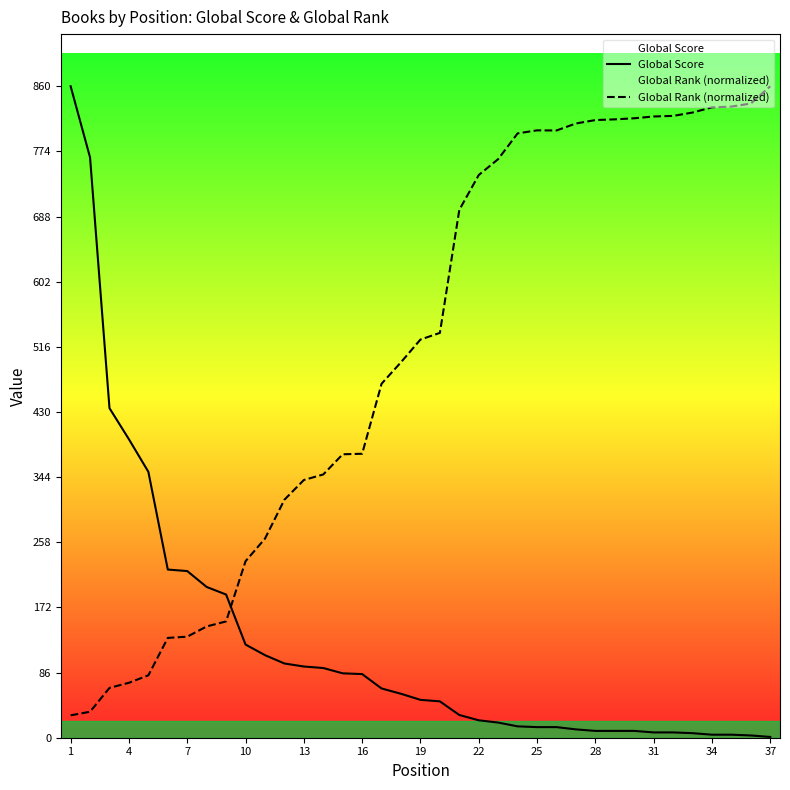

Reading right to left, transcribe all the data shown in this chart.

Global Score: 1.0	3.0	4.0	4.0	6.0	7.0	7.0	9.0	9.0	9.0	11.0	14.0	14.0	15.0	20.0	23.0	30.0	48.0	50.0	58.0	65.0	84.0	85.0	92.0	94.0	98.0	109.0	123.0	189.0	199.0	220.0	222.0	351.0	394.0	435.0	766.0	860.0
Global Rank (normalized): 860.0	837.2	833.1	832.1	825.3	820.8	820.1	817.7	816.3	815.3	810.8	801.6	801.8	797.8	763.8	742.8	696.8	534.4	525.6	495.7	467.3	374.8	374.2	347.5	340.2	314.2	262.8	233.0	153.5	146.9	133.4	131.8	82.4	72.5	65.8	34.3	29.5